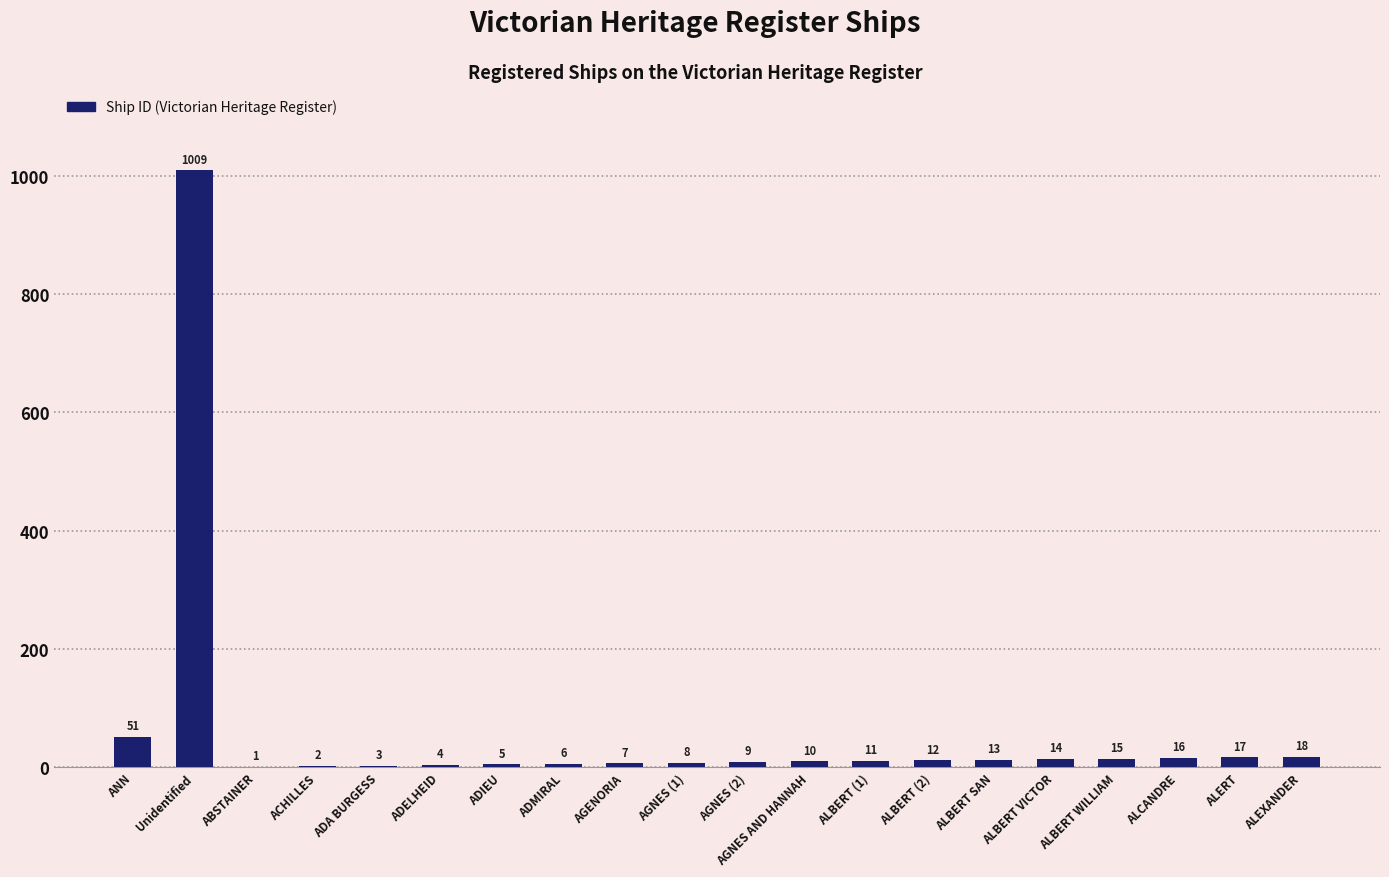

How many categories are shown in the chart?

20